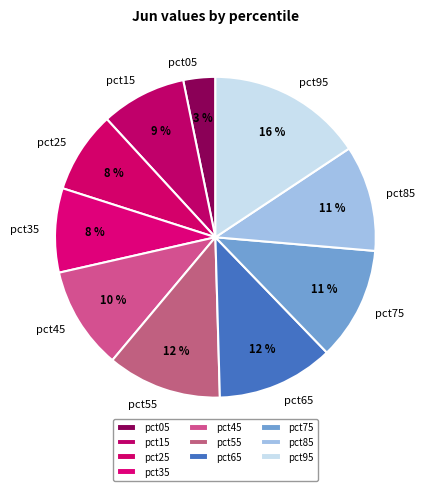

To the nearest percent, what is the average slice percentage?

10%